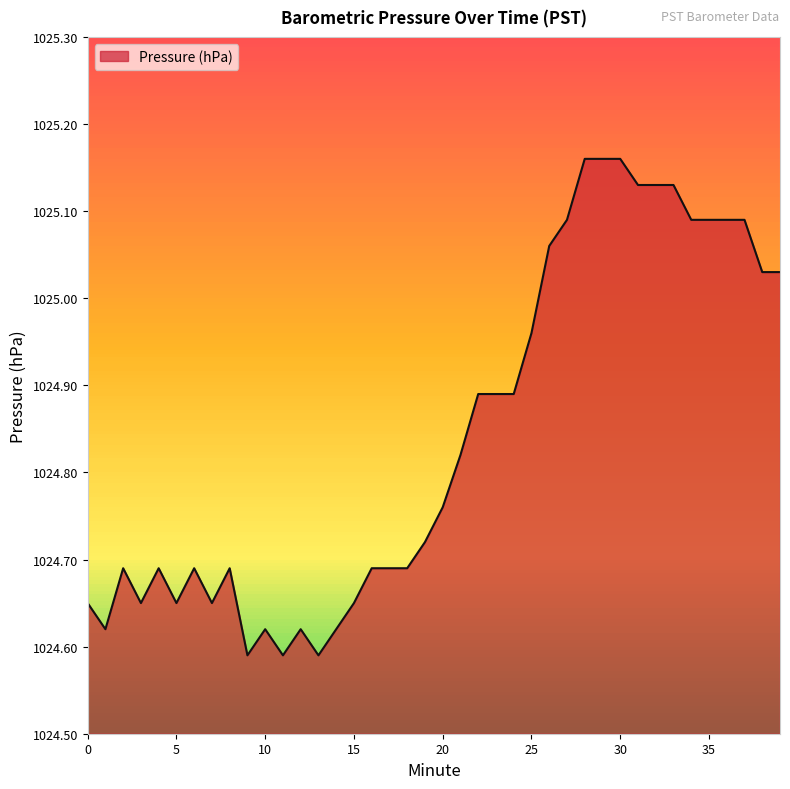

What is the difference between the maximum and minimum values?

0.6